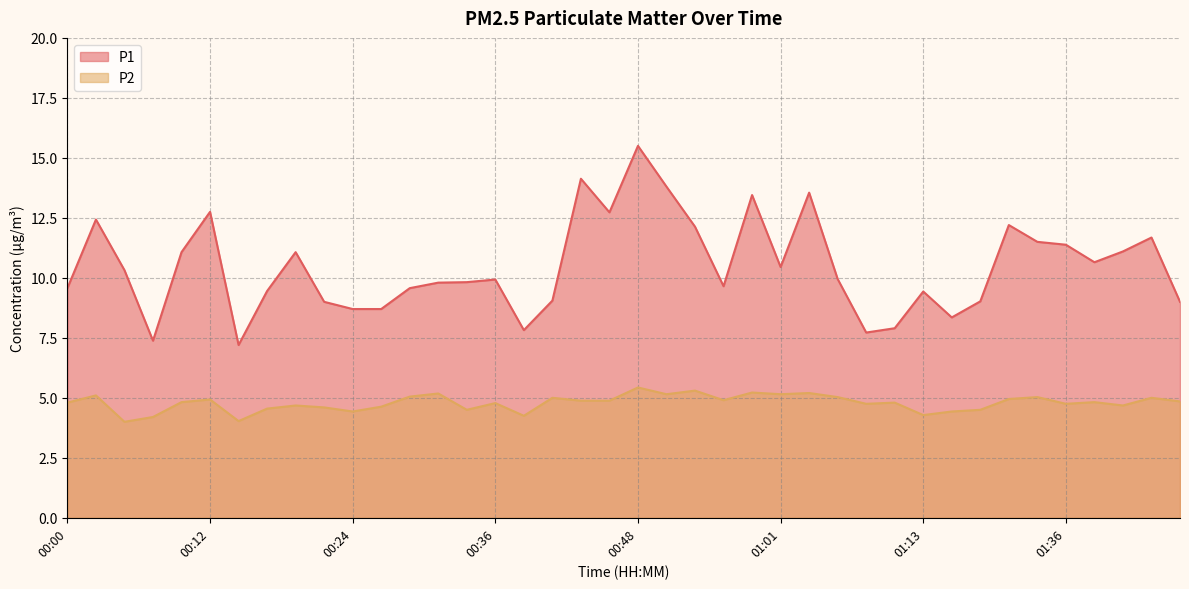

Does the chart have visible grid lines?

Yes